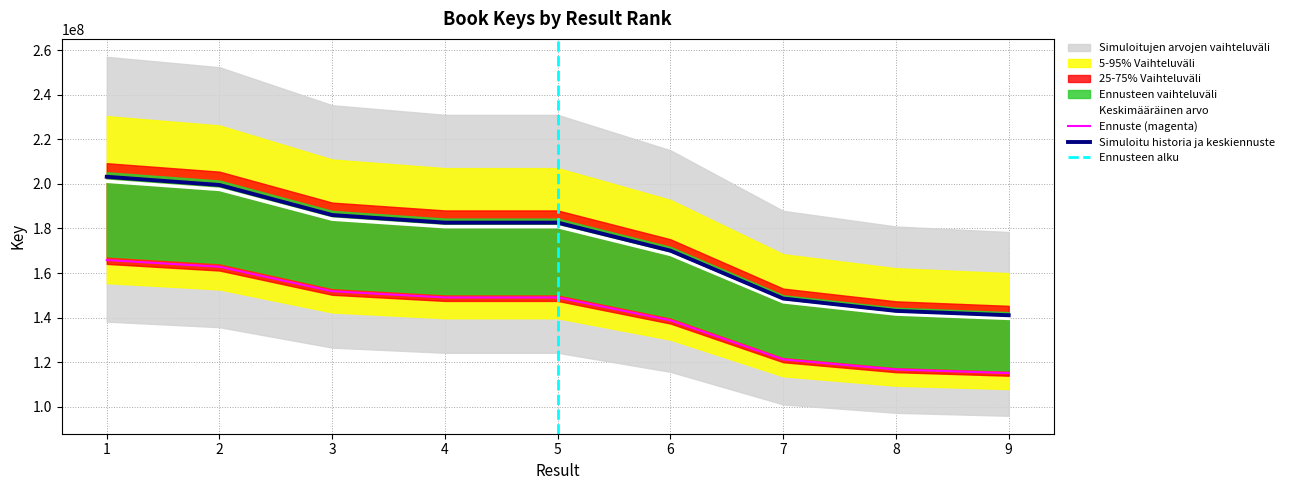

What is the sum of all values?

1541071920.0